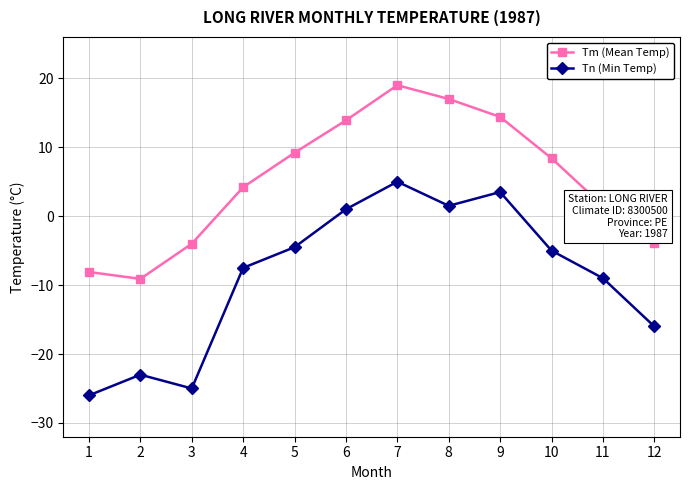

What is the lowest value of the Tm (Mean Temp) series?

-9.1